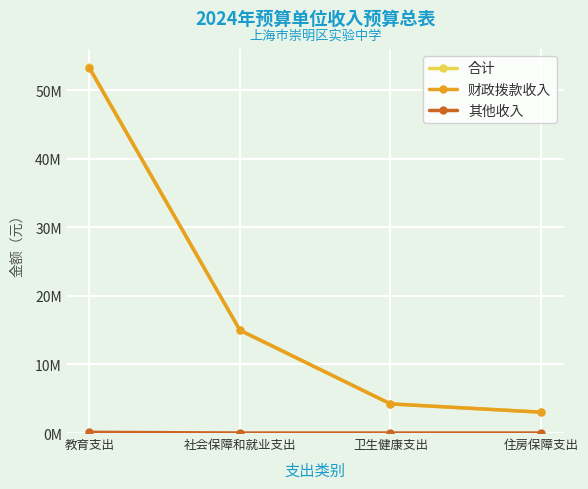

True or false: 其他收入 and 财政拨款收入 intersect in this chart.

False